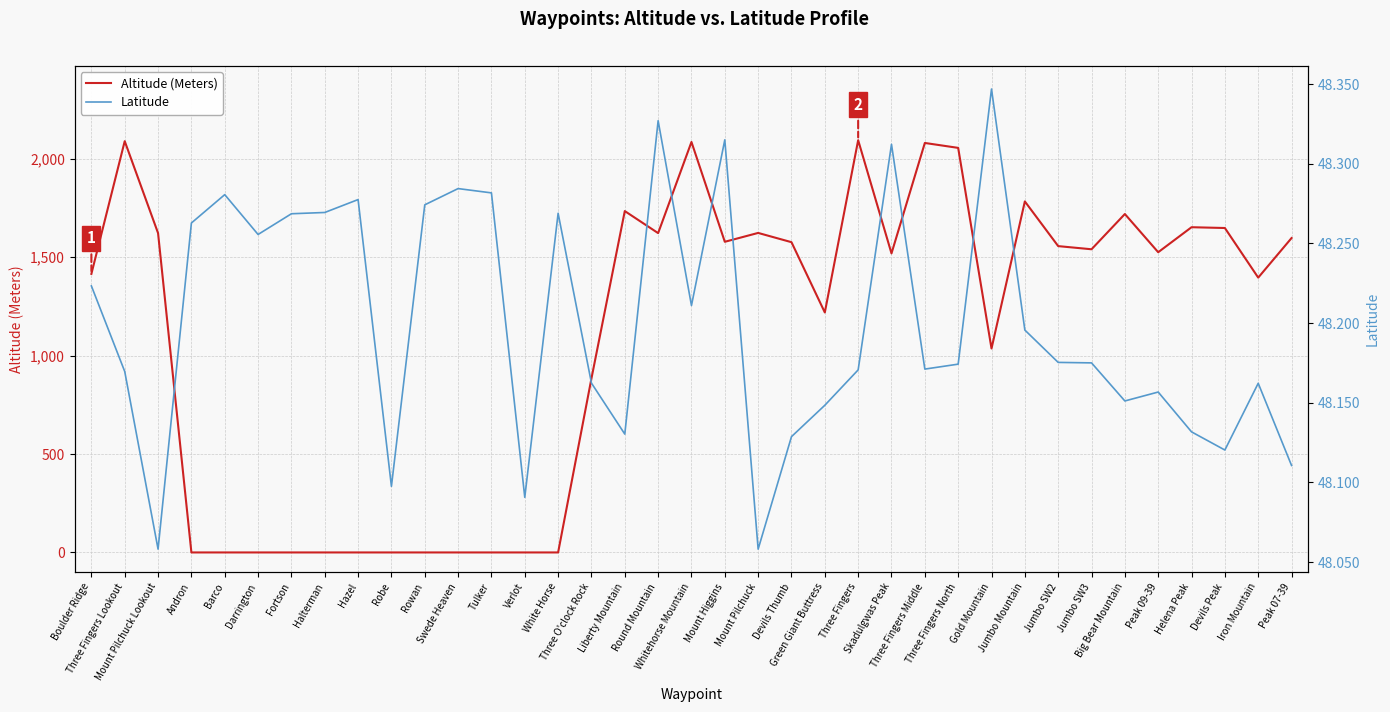

At how many categories does at least one series exceed 1474?

20